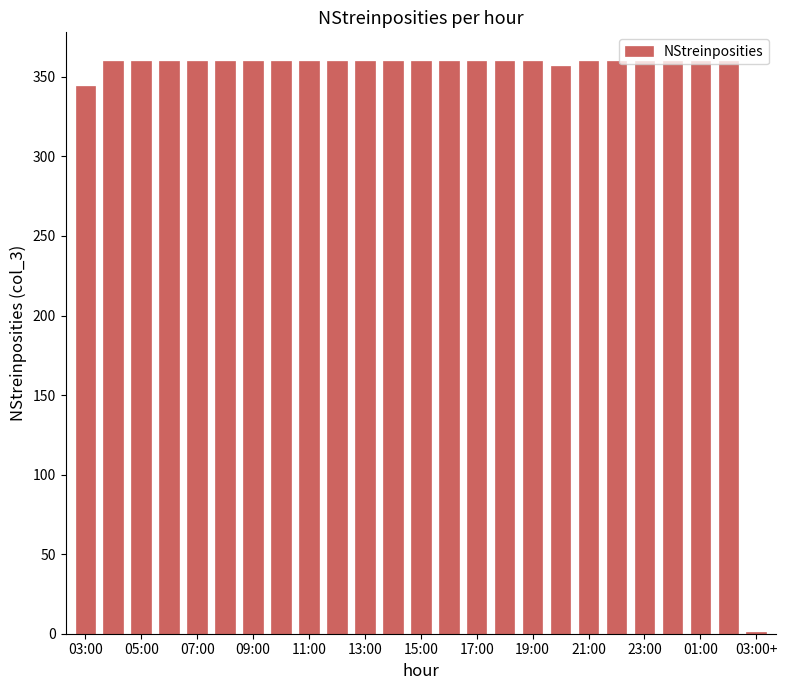

What is the sum of all values?

8622